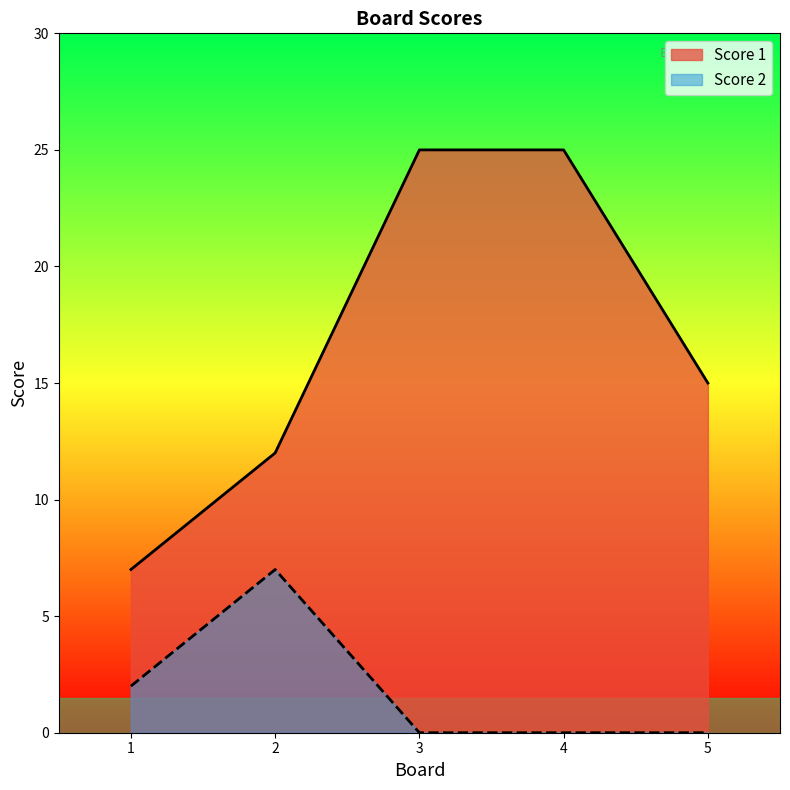

At which label does Score 1 first exceed 15?

3